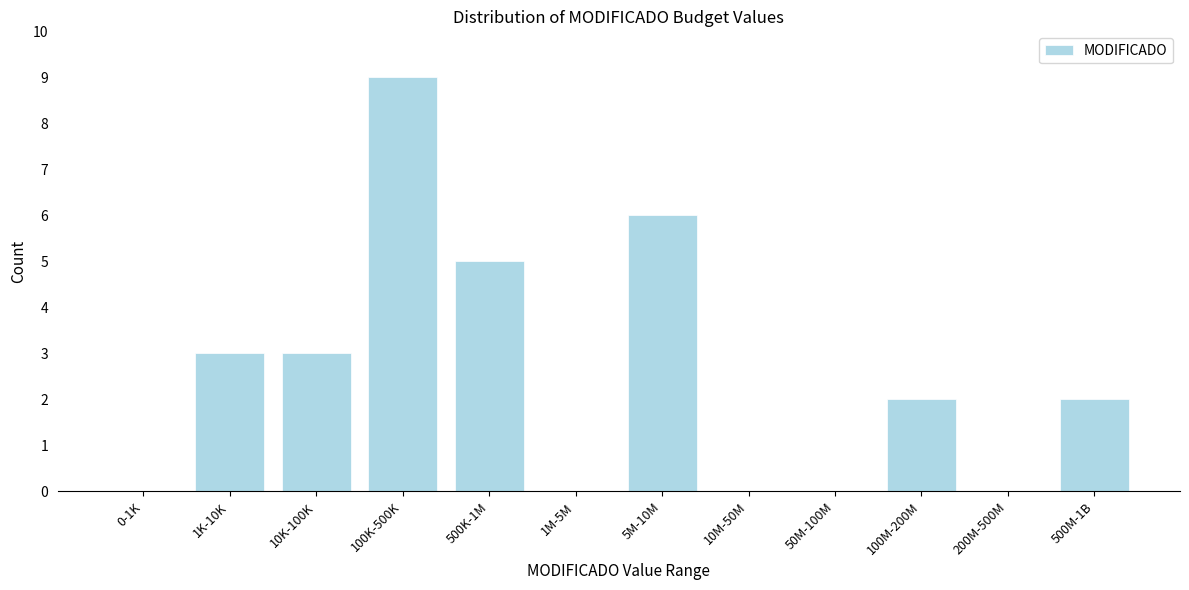

Reading right to left, transcribe all the data shown in this chart.

500M-1B=2	200M-500M=0	100M-200M=2	50M-100M=0	10M-50M=0	5M-10M=6	1M-5M=0	500K-1M=5	100K-500K=9	10K-100K=3	1K-10K=3	0-1K=0